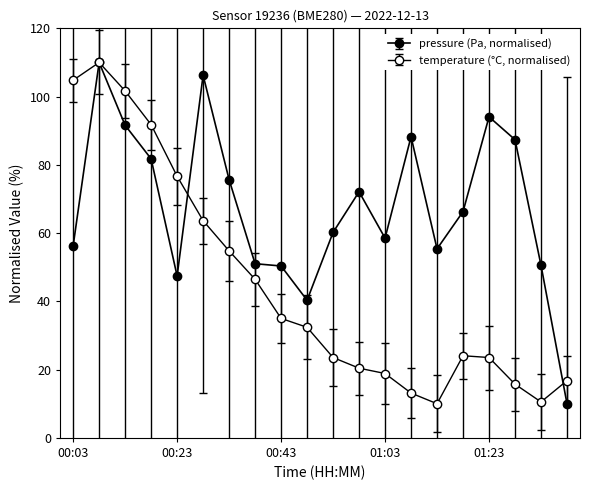

How many lines are shown in the chart?

2